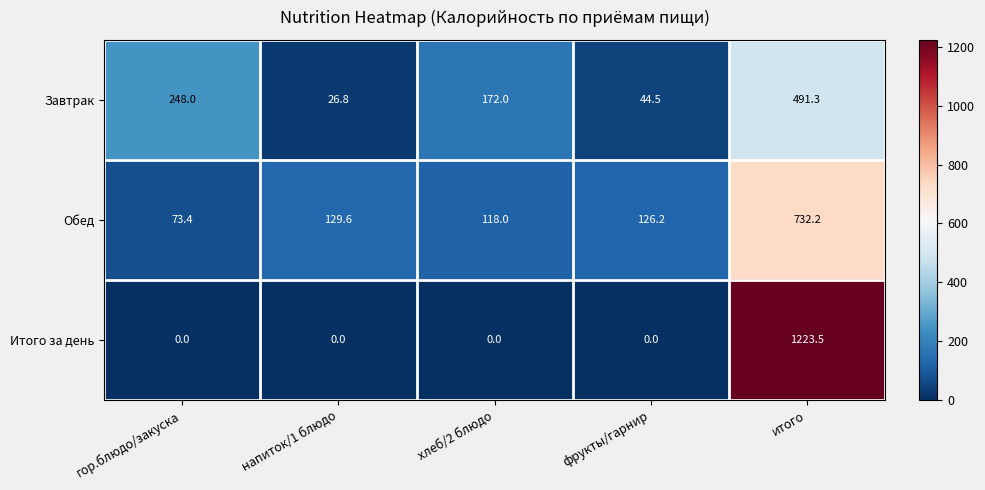

What is the highest value of the Завтрак series?

491.3